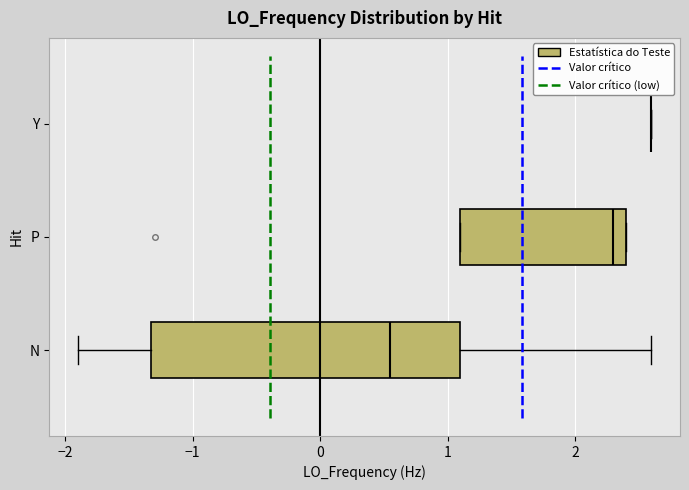

Where is the right edge of the box for P on the x-axis? The values are not printed on the chart, so give them approximately, as read against the axis.

2.4